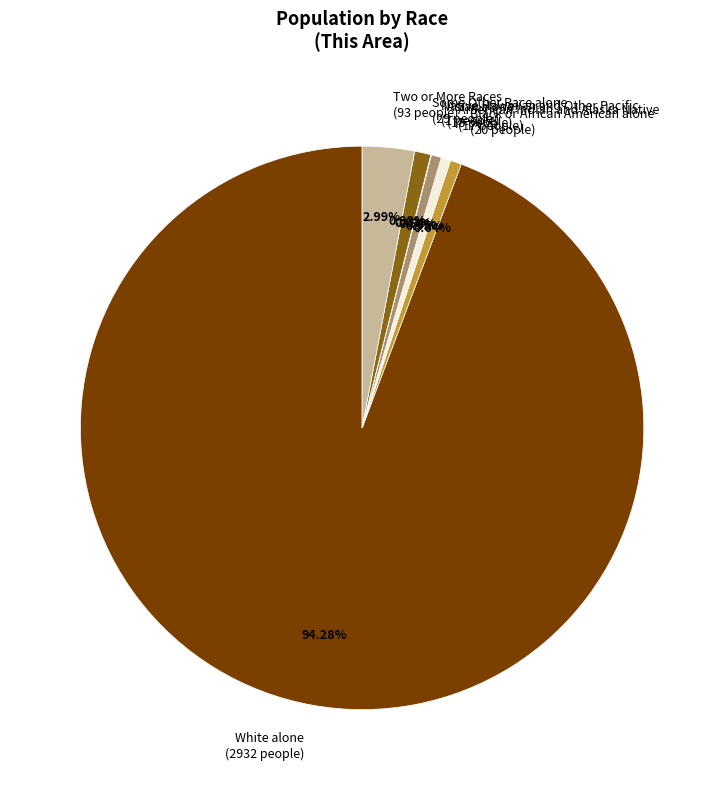

Approximately how many times larger is the value at White alone (2932 people) compared to Some Other Race alone (29 people)?

101.1